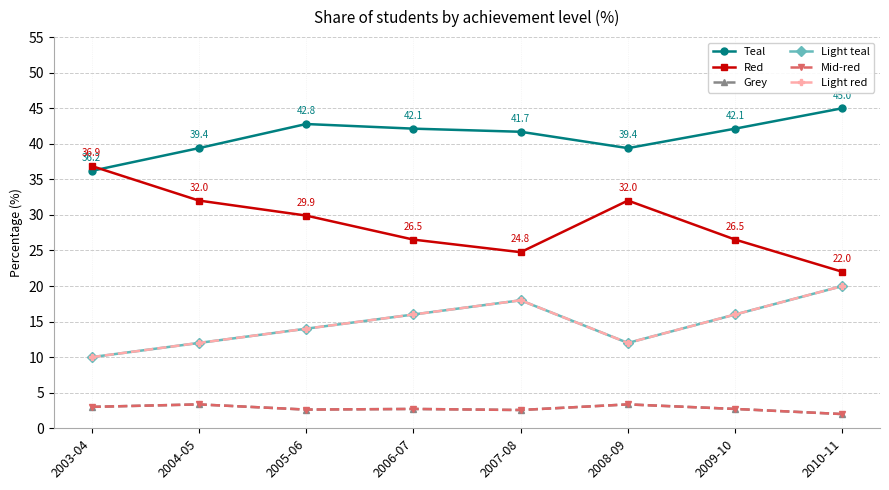

Does the chart have visible grid lines?

Yes